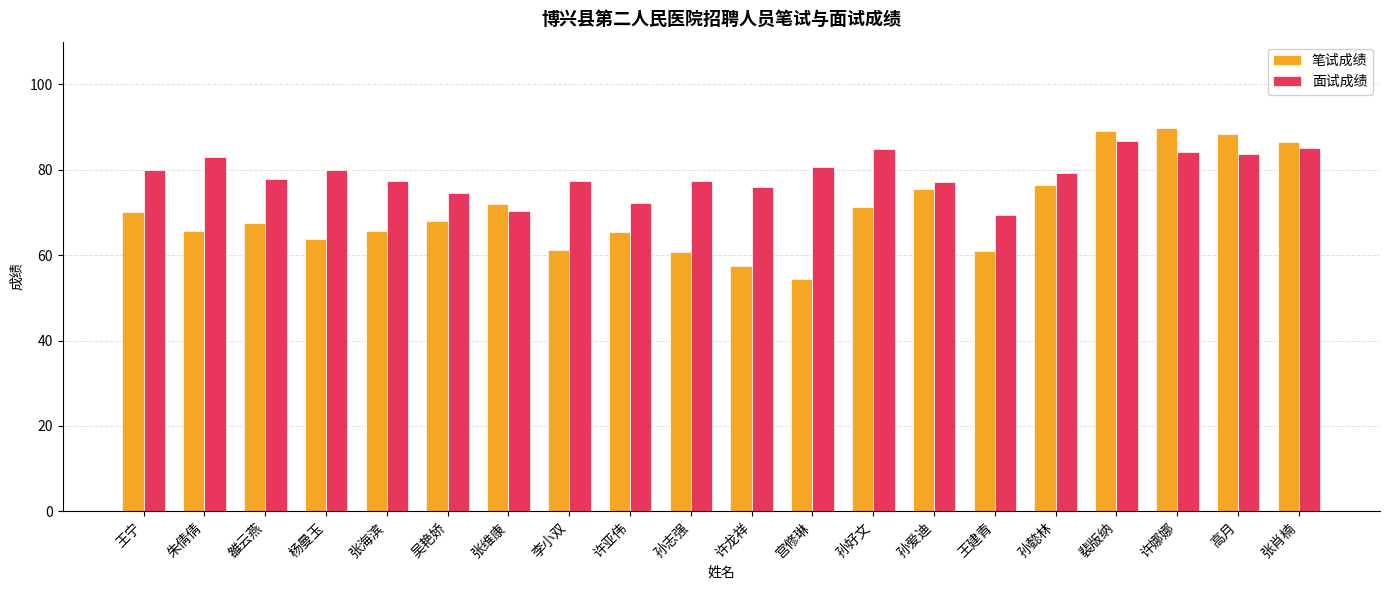

Which series has the largest total across all categories?

面试成绩